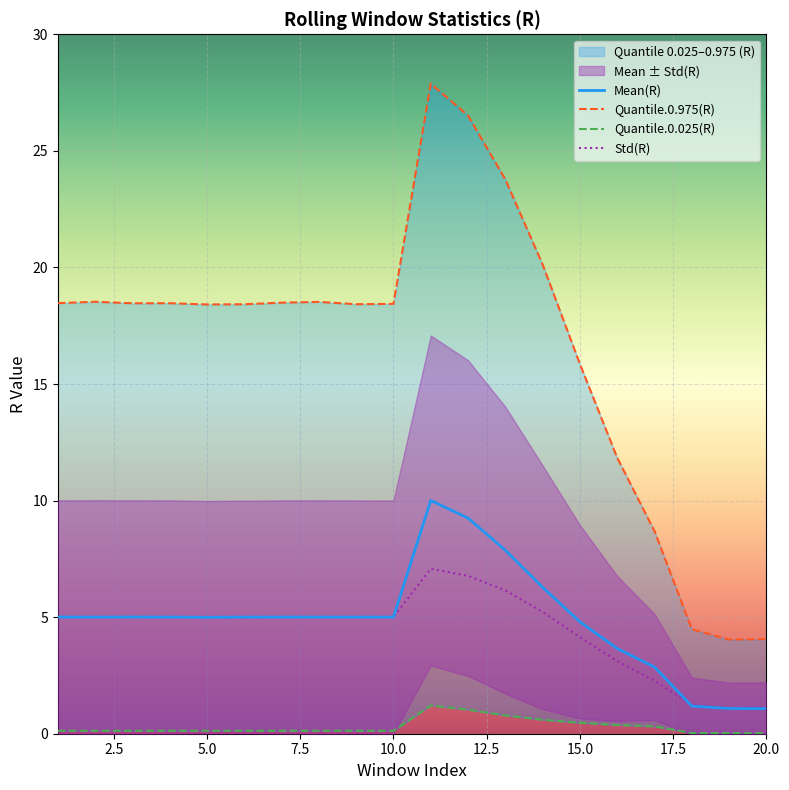

Reading left to right, list all the values displayed in this chart.

Mean(R): 5.0	5.0	5.0	5.0	5.0	5.0	5.0	5.0	5.0	5.0	10.0	9.2	7.9	6.3	4.8	3.7	2.9	1.2	1.1	1.1
Quantile.0.975(R): 18.5	18.5	18.5	18.5	18.4	18.4	18.5	18.5	18.4	18.4	27.9	26.5	23.8	20.1	15.9	11.8	8.7	4.5	4.0	4.1
Quantile.0.025(R): 0.1	0.1	0.1	0.1	0.1	0.1	0.1	0.1	0.1	0.1	1.2	1.0	0.8	0.6	0.5	0.4	0.3	0.0	0.0	0.0
Std(R): 5.0	5.0	5.0	5.0	5.0	5.0	5.0	5.0	5.0	5.0	7.1	6.8	6.2	5.2	4.1	3.1	2.3	1.2	1.1	1.1